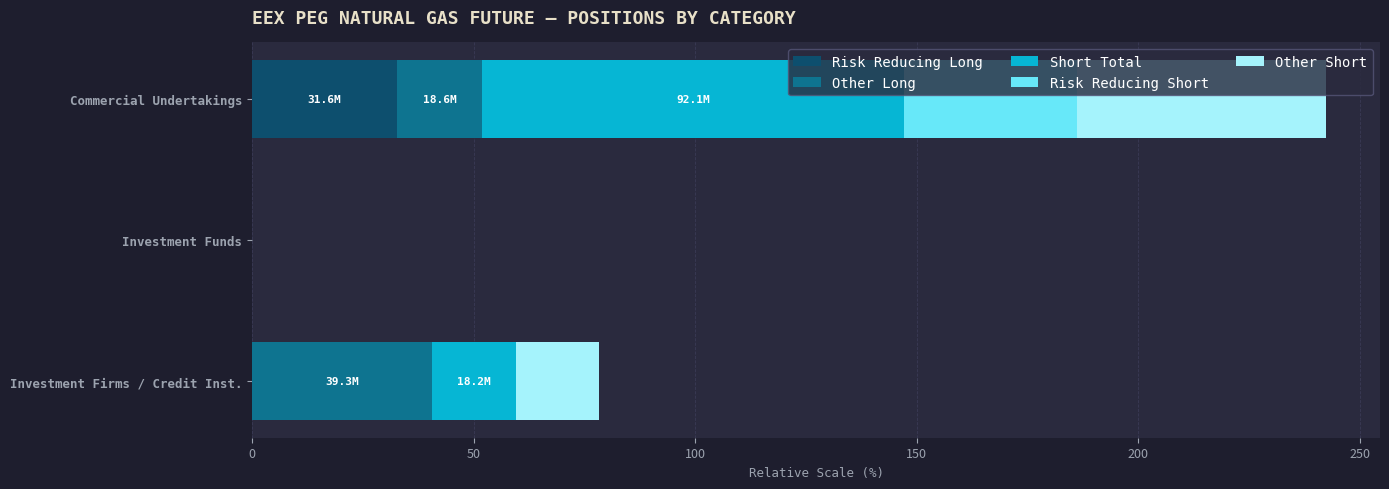

At which label does Risk Reducing Long reach its peak?

Commercial Undertakings